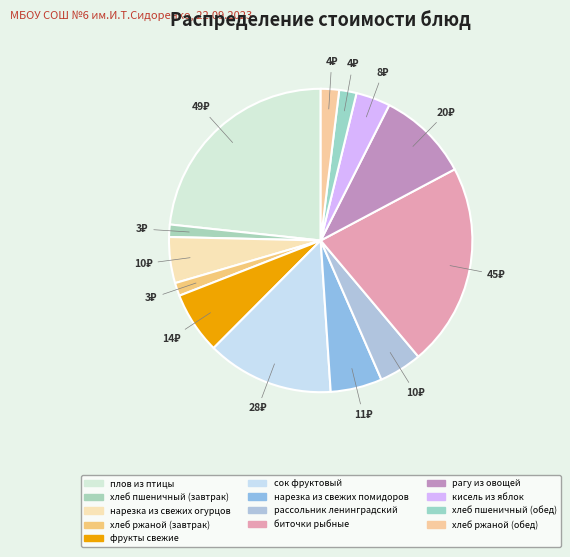

How many slices are in this pie chart?

13